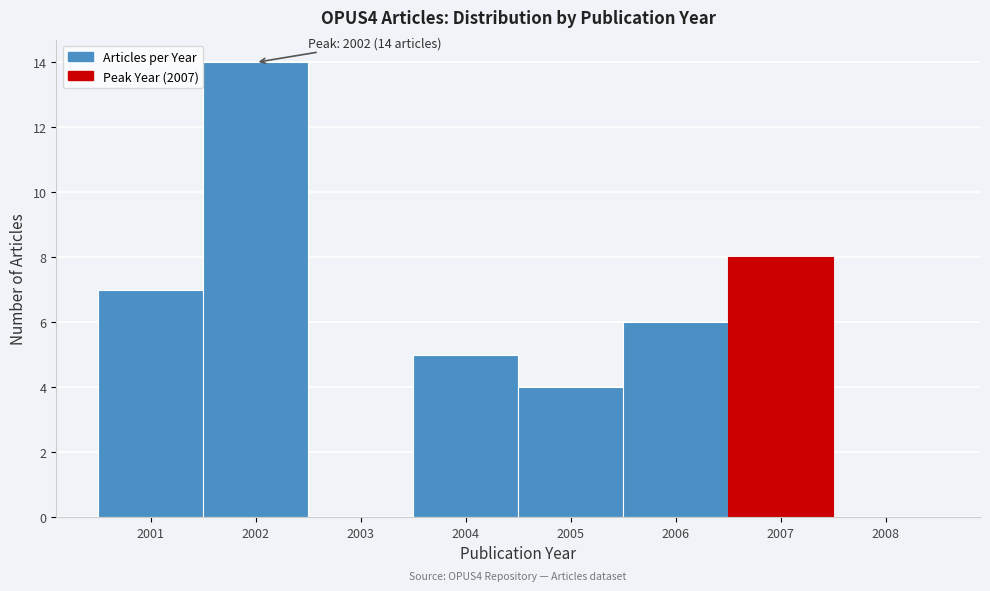

Over which range of the x-axis is the bar tallest?

2001.5 to 2002.5